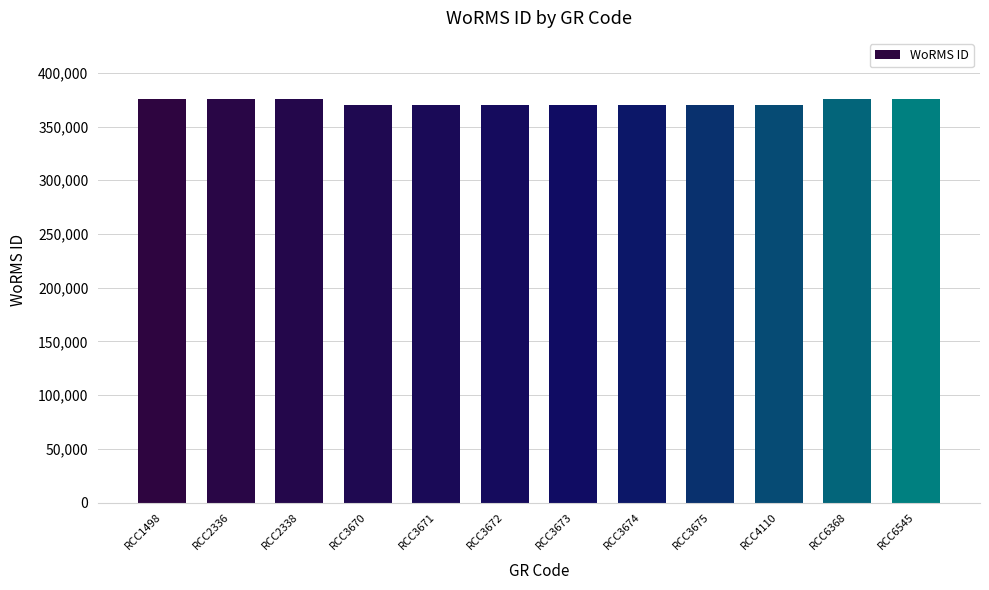

What is the difference between the values at RCC2336 and RCC3672?

5937